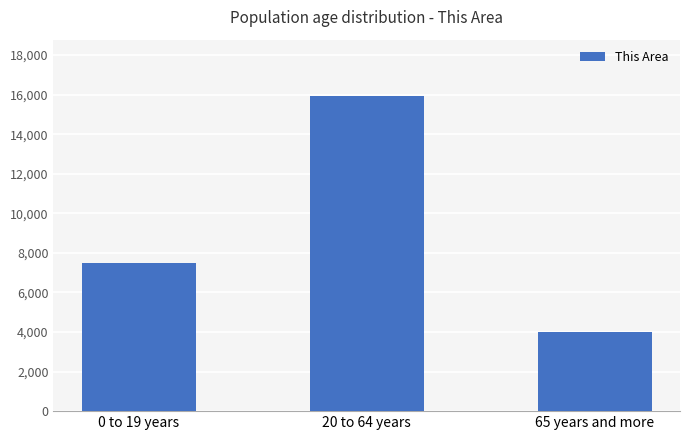

Does the chart contain any negative values?

No